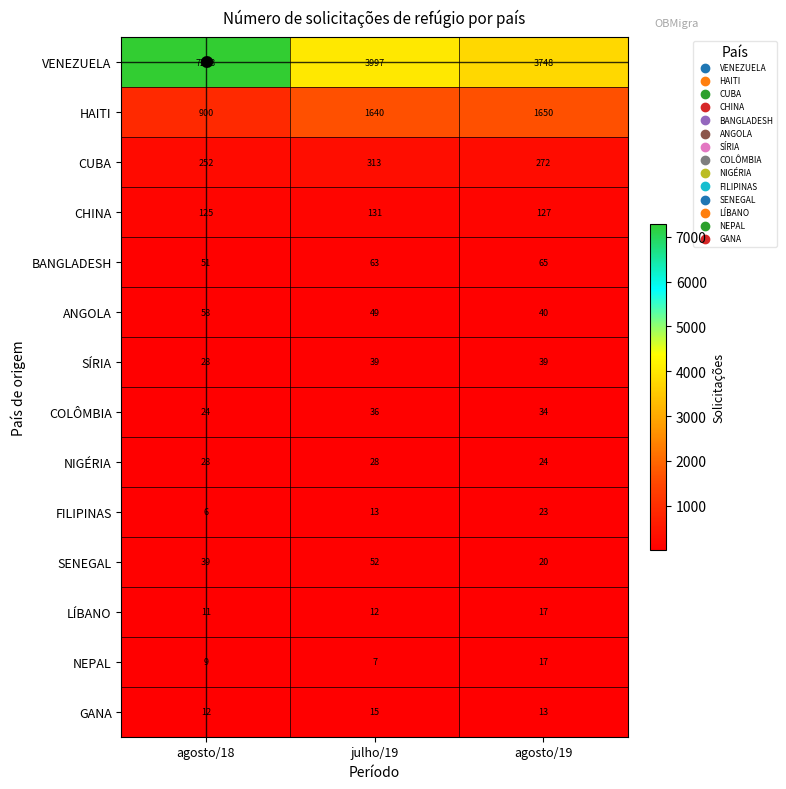

What is the average value of the BANGLADESH series?

60